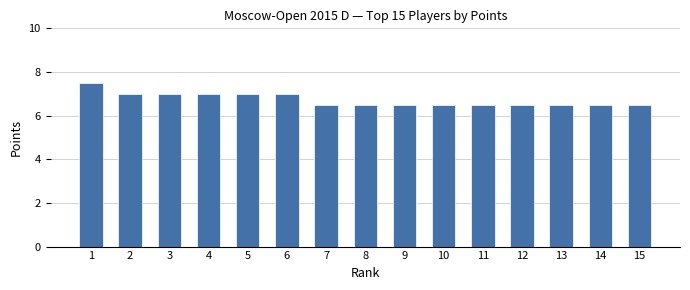

Which label corresponds to the largest value in the chart?

1